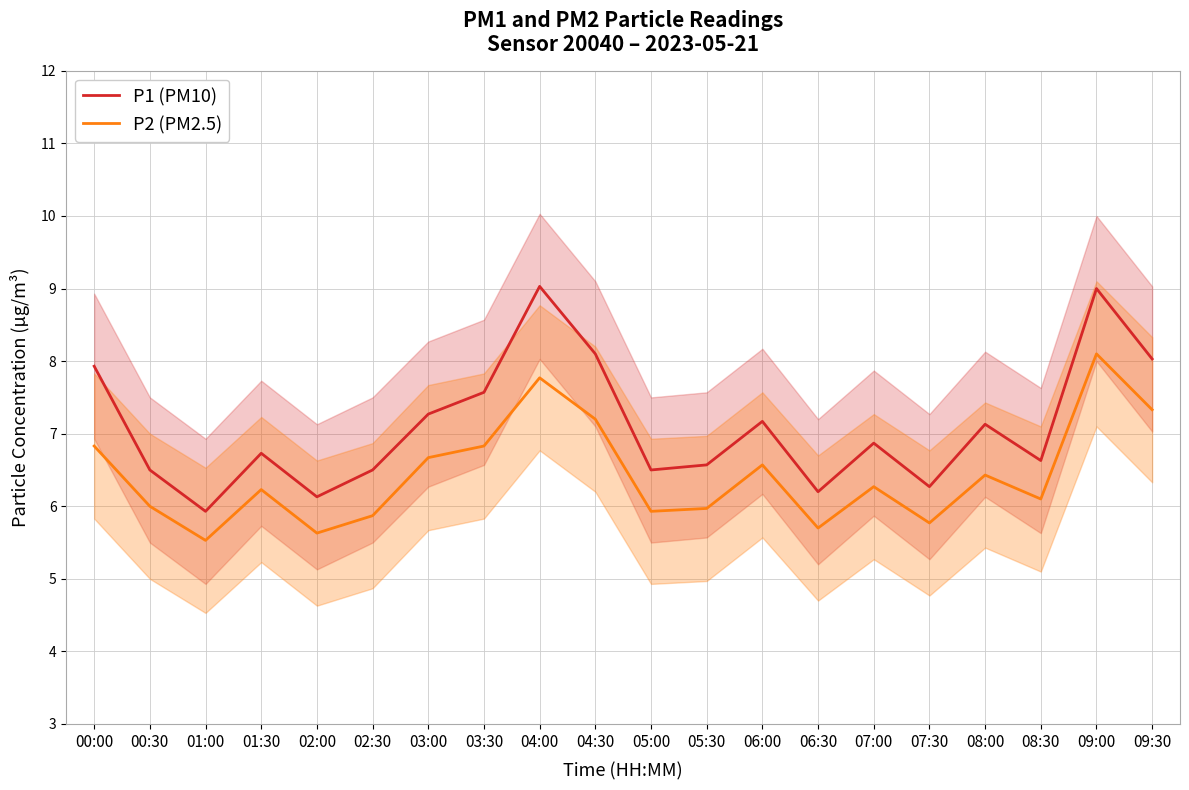

In P2 (PM2.5), how many points are higher than both neighbors (excluding endpoints)?

6